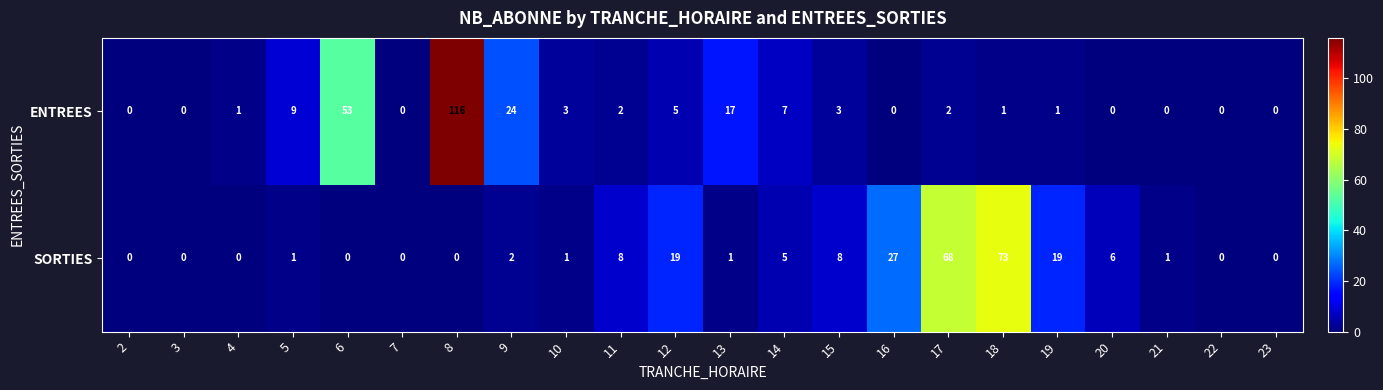

Rank the series at 15 from highest to lowest value.

SORTIES, ENTREES